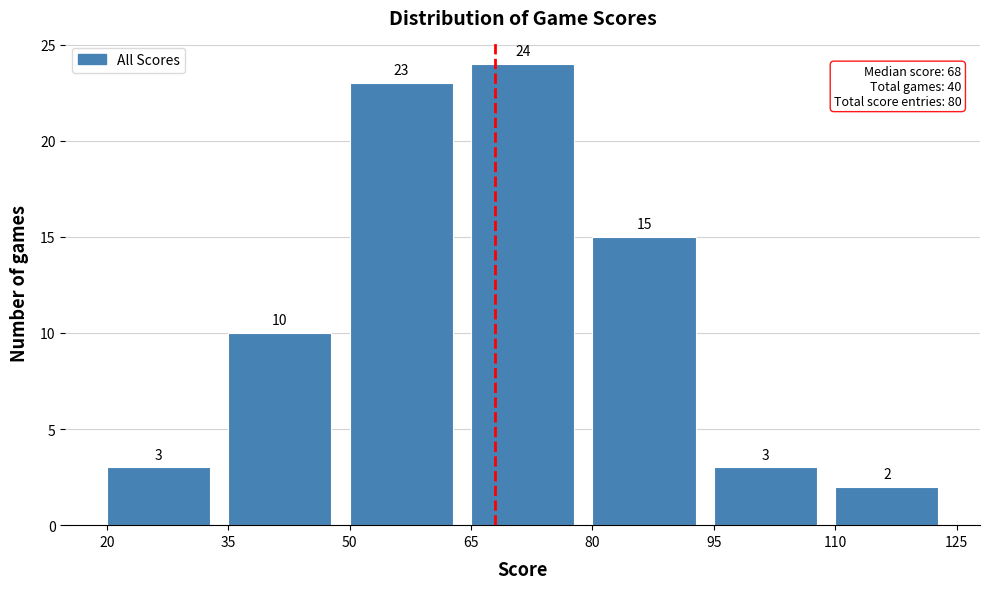

Over which range of the x-axis is the bar tallest?

65 to 80